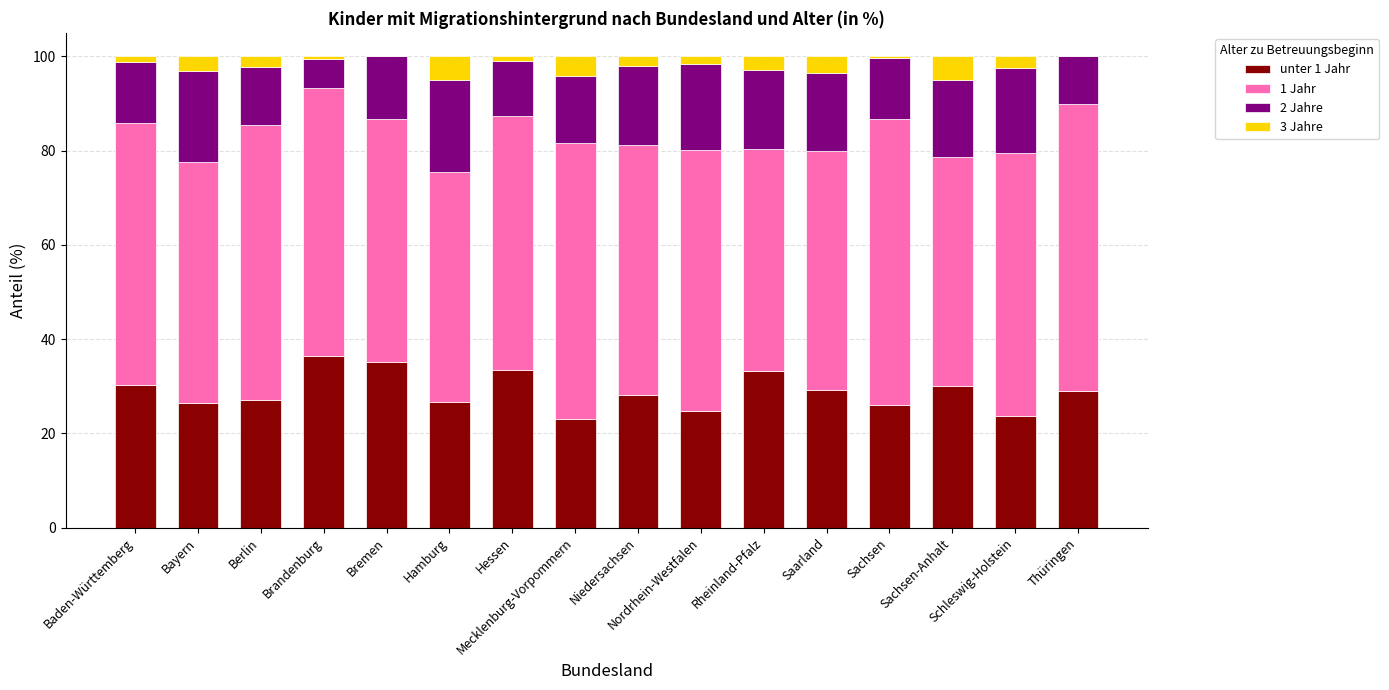

What are all the series names shown in the legend?

unter 1 Jahr, 1 Jahr, 2 Jahre, 3 Jahre